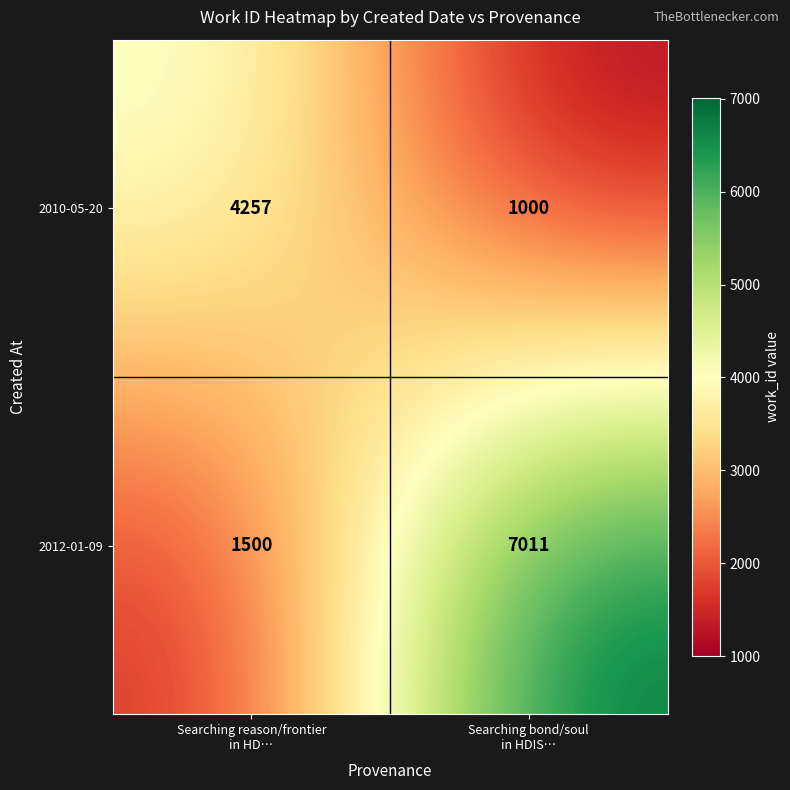

What is the minimum value shown in the chart?

1000